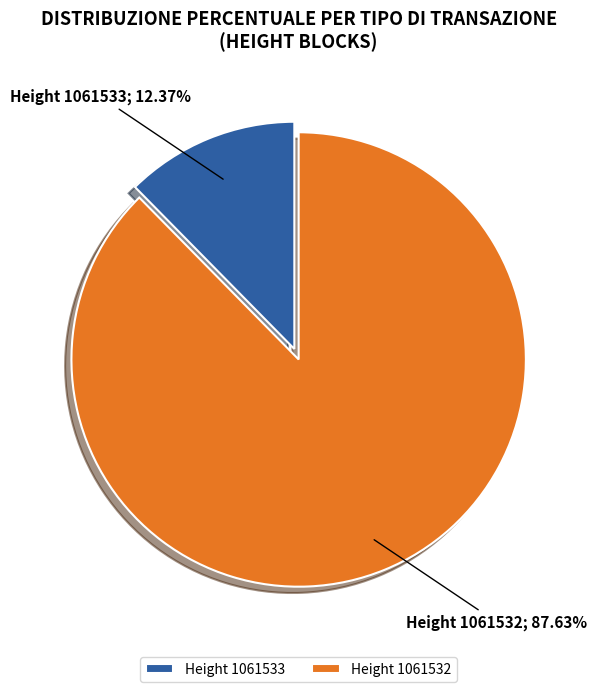

Is there any slice that represents more than half of the pie?

Yes